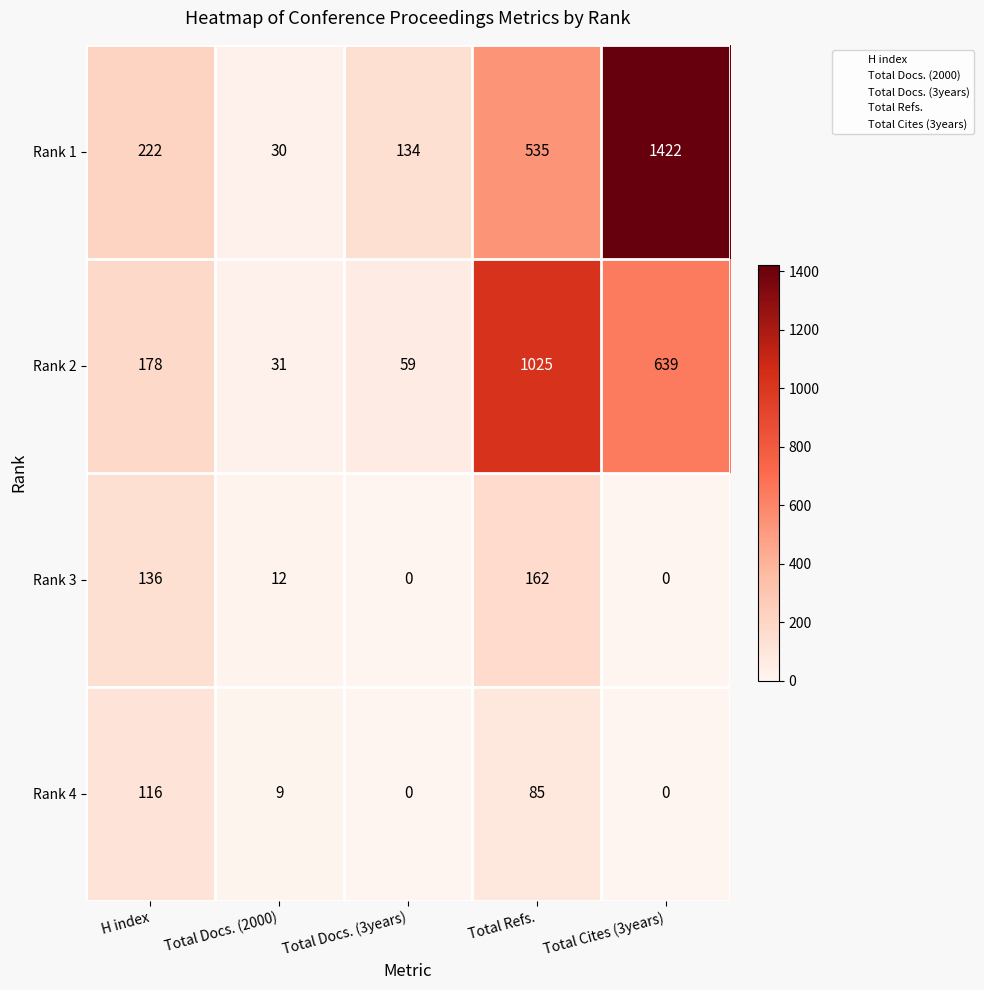

Which category has the highest value across all series?

Total Cites (3years)